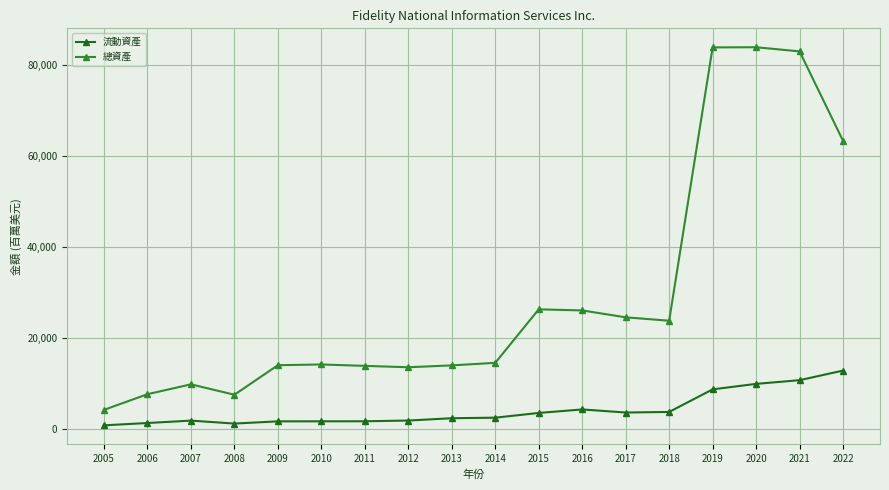

What is the maximum value shown in the chart?

83842